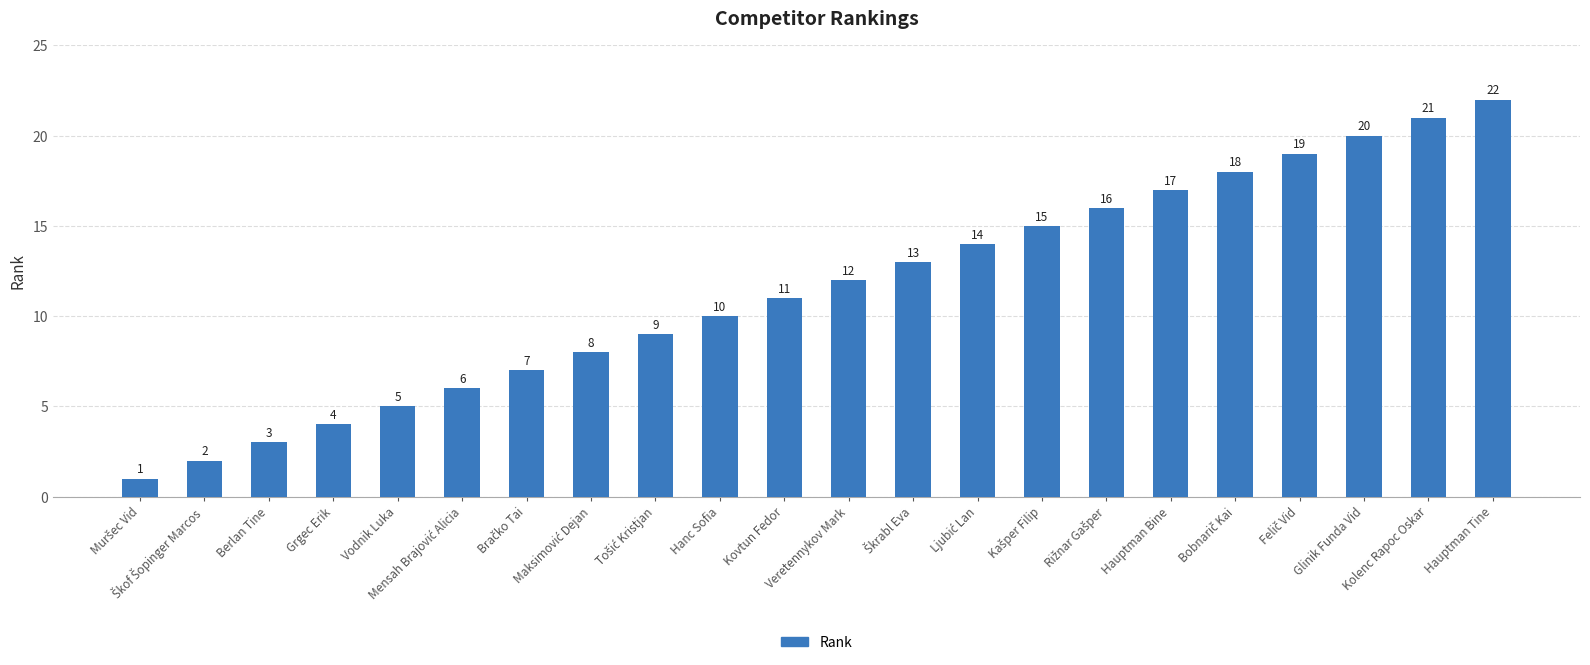

How many series are shown in this chart?

1